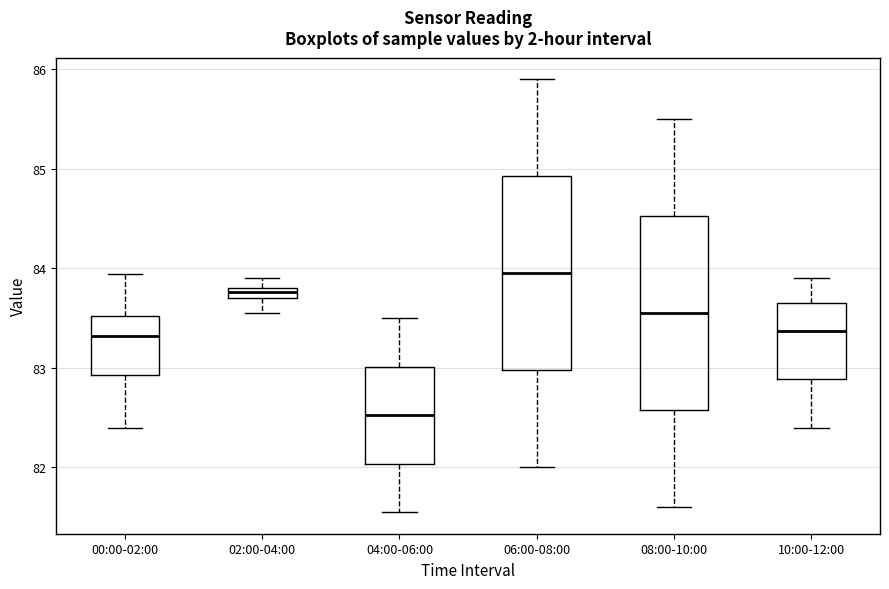

Where is the upper edge of the box for 02:00-04:00 on the y-axis? The values are not printed on the chart, so give them approximately, as read against the axis.

83.8